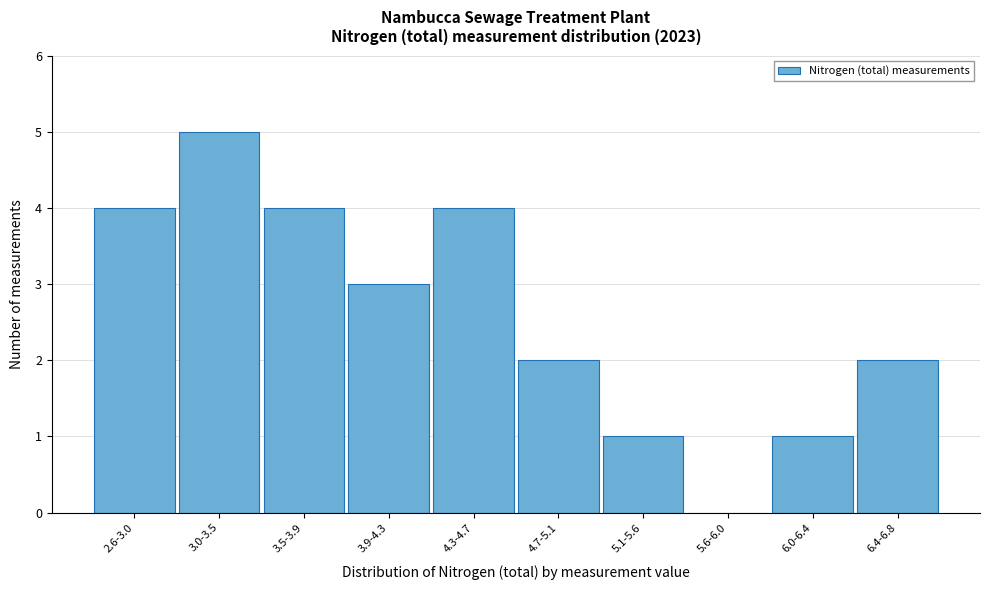

Reading left to right, transcribe all the data shown in this chart.

2.6-3.0=4	3.0-3.5=5	3.5-3.9=4	3.9-4.3=3	4.3-4.7=4	4.7-5.1=2	5.1-5.6=1	5.6-6.0=0	6.0-6.4=1	6.4-6.8=2